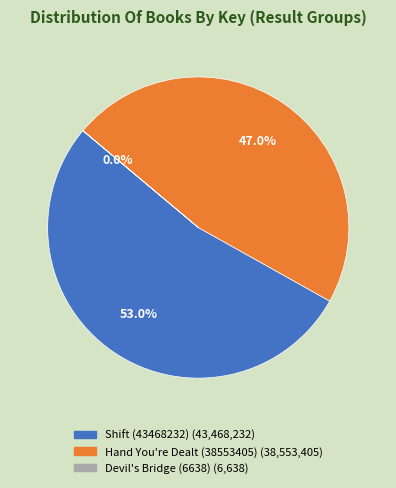

Is there any slice that represents more than half of the pie?

Yes